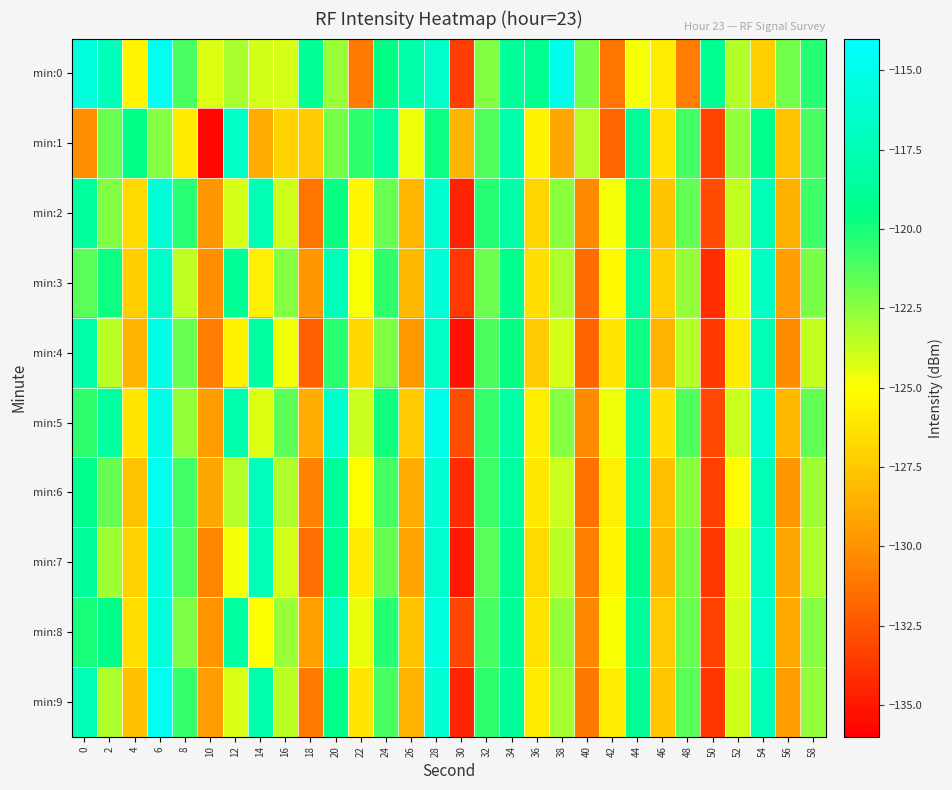

At which category is the sum across all series the highest?

6